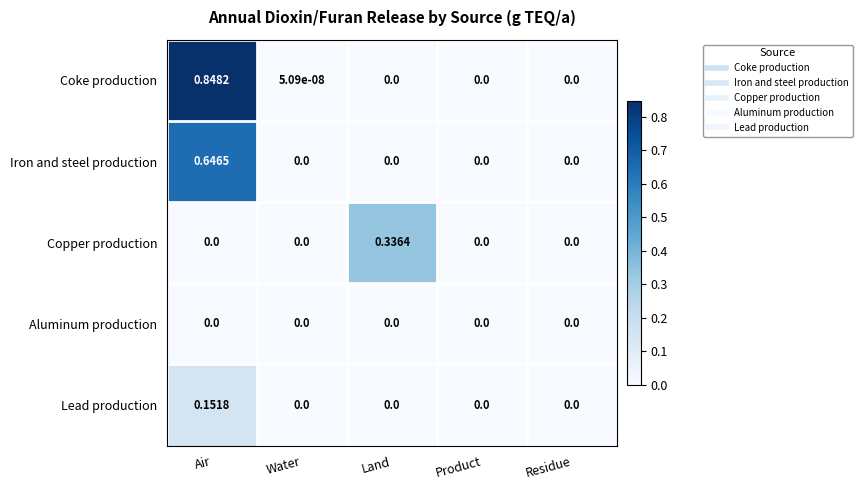

Which series has the largest range (max minus min)?

Coke production